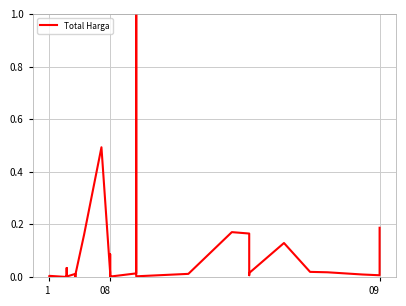

The chart shows a value of 0.0 at 1. True or false?

False